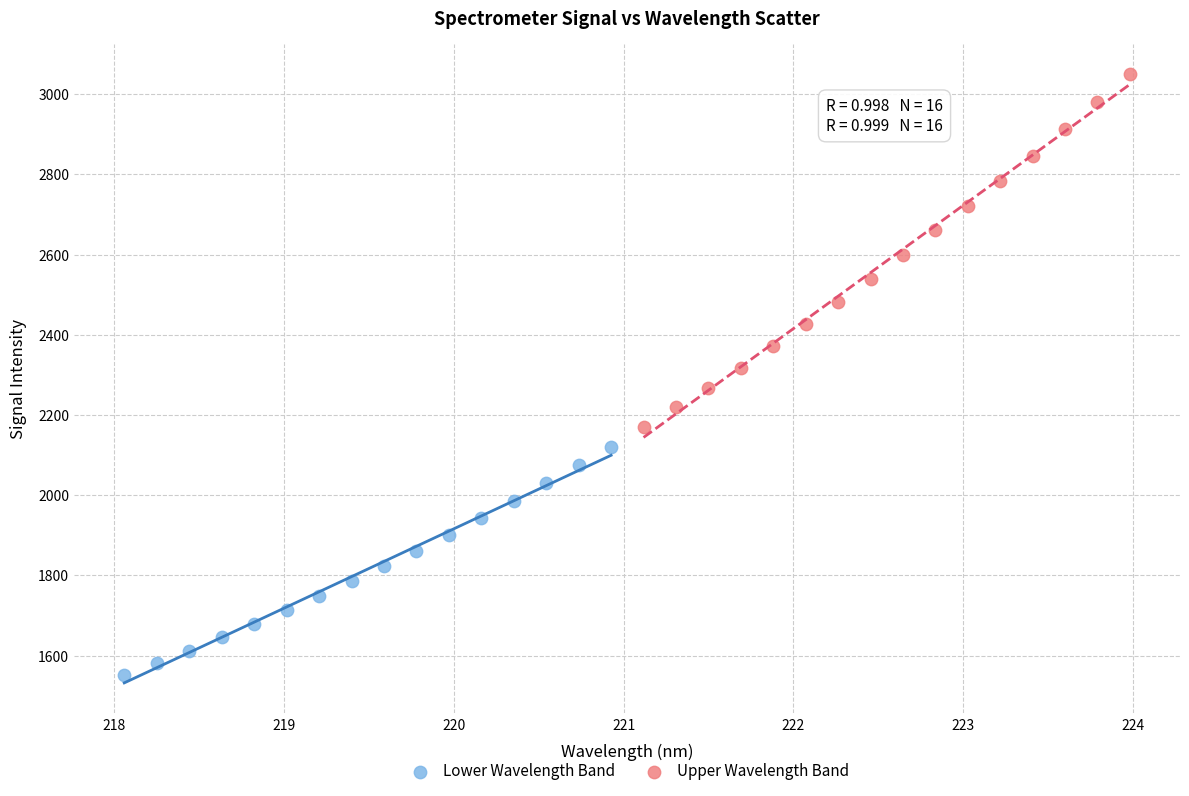

Which series reaches the maximum Y coordinate?

Upper Wavelength Band